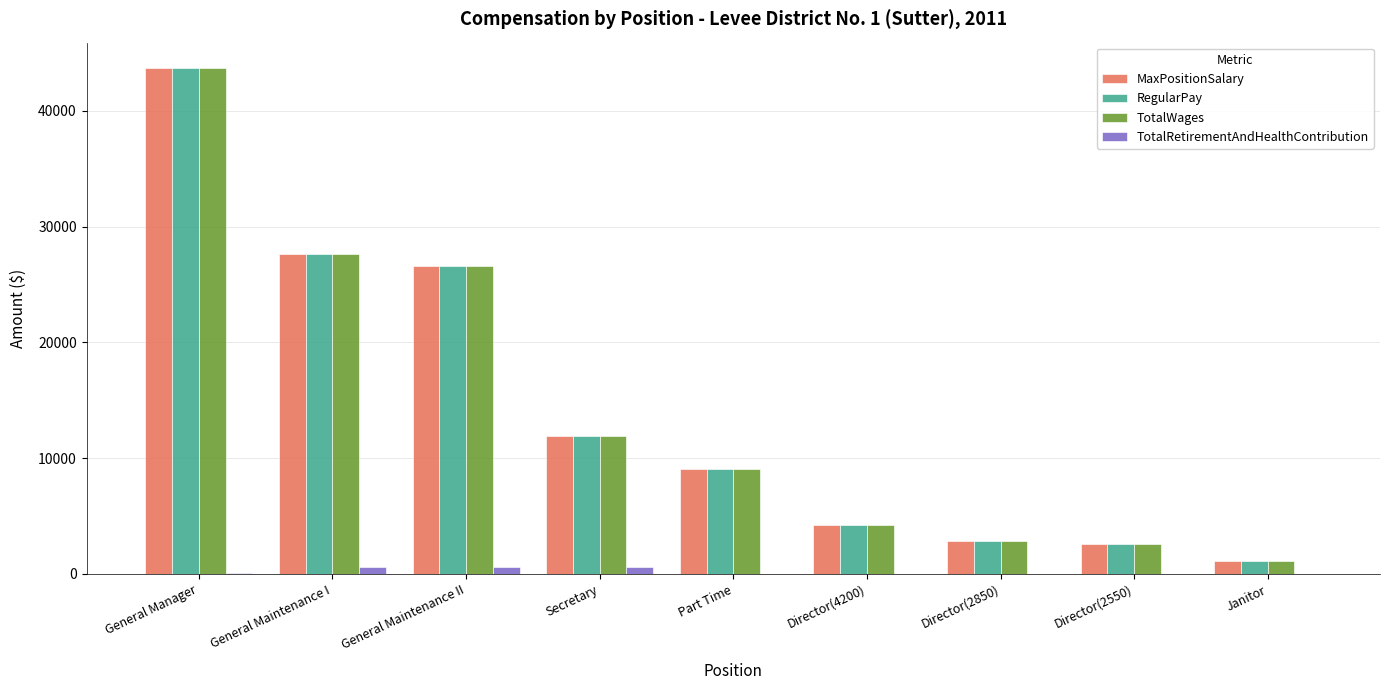

What is the sum of all TotalRetirementAndHealthContribution values?

1815